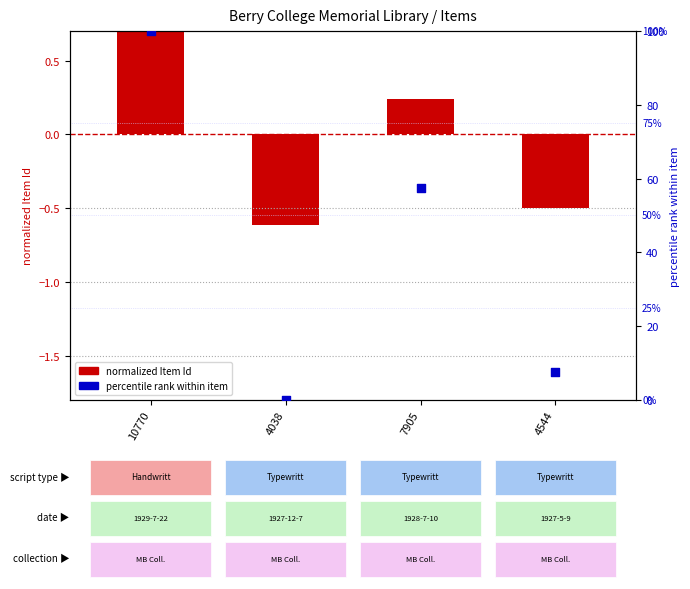

Which series contains the lowest Y value?

normalized Item Id